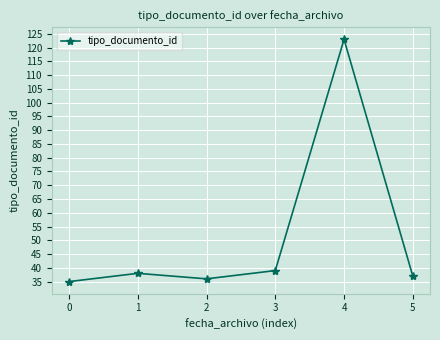

Reading right to left, transcribe all the data shown in this chart.

5=37	4=123	3=39	2=36	1=38	0=35